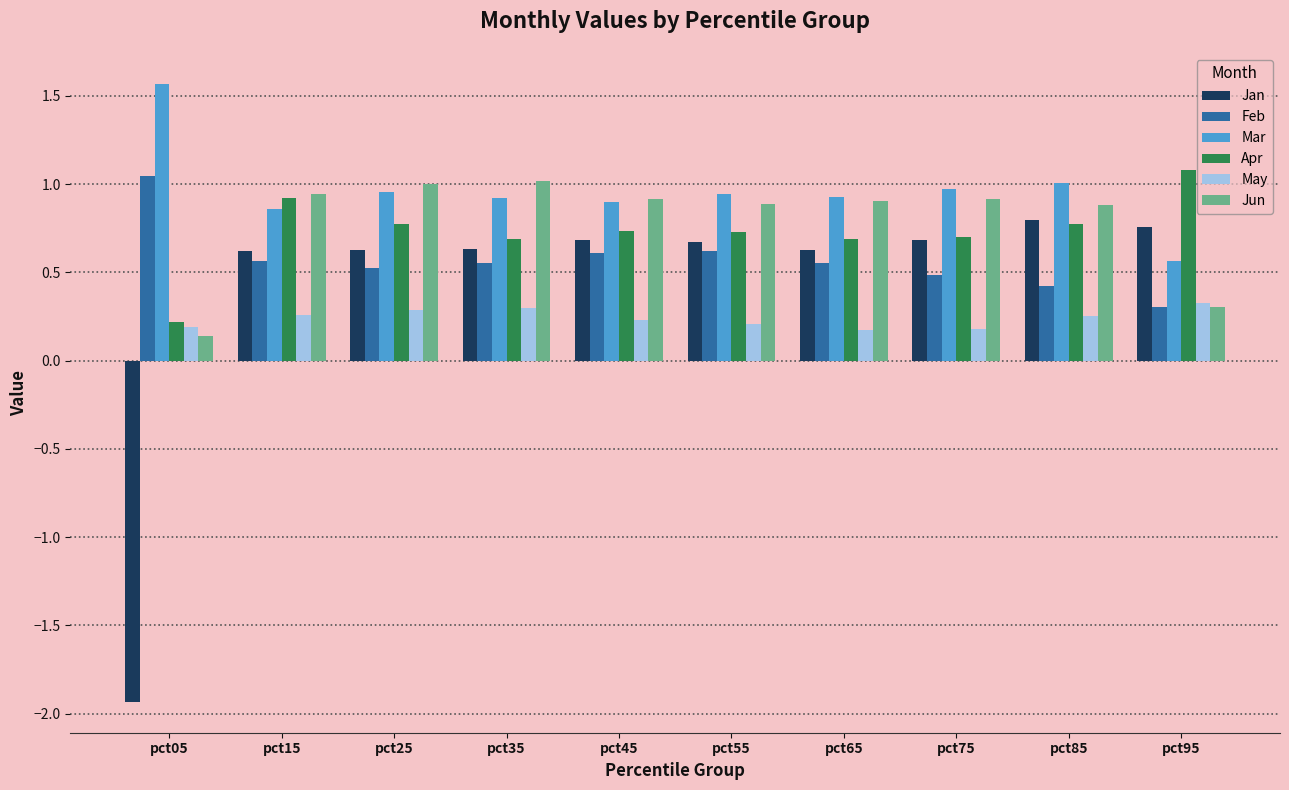

How many distinct data groups are displayed?

6